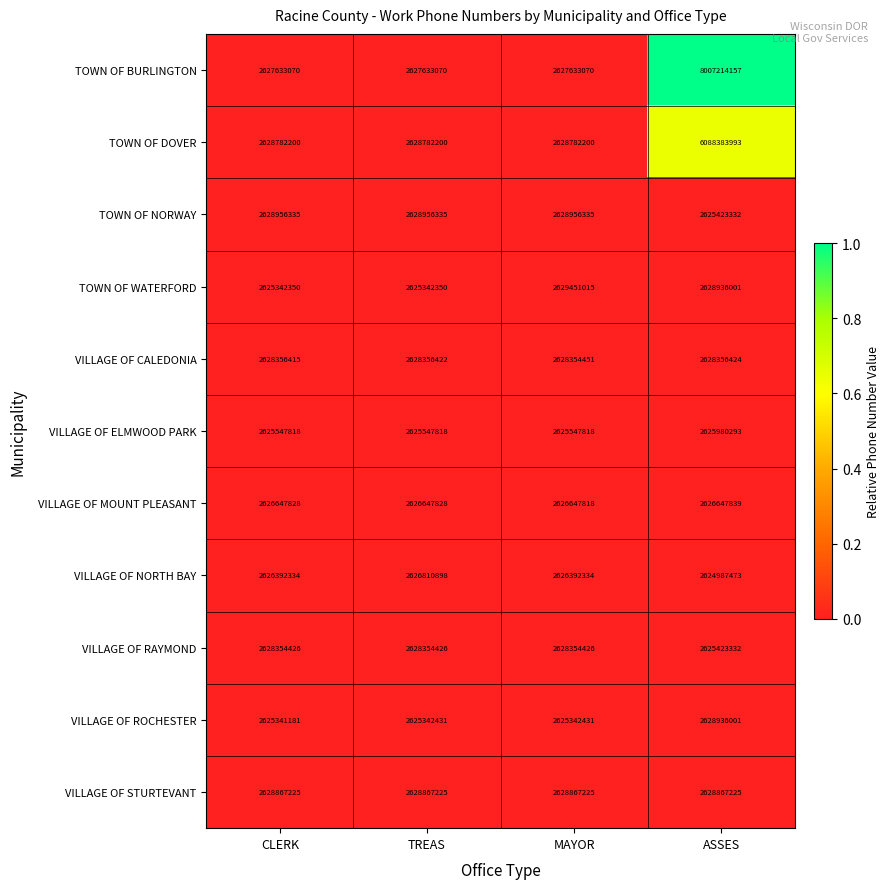

Is the value of TOWN OF BURLINGTON at MAYOR greater than the value of VILLAGE OF MOUNT PLEASANT at TREAS?

Yes